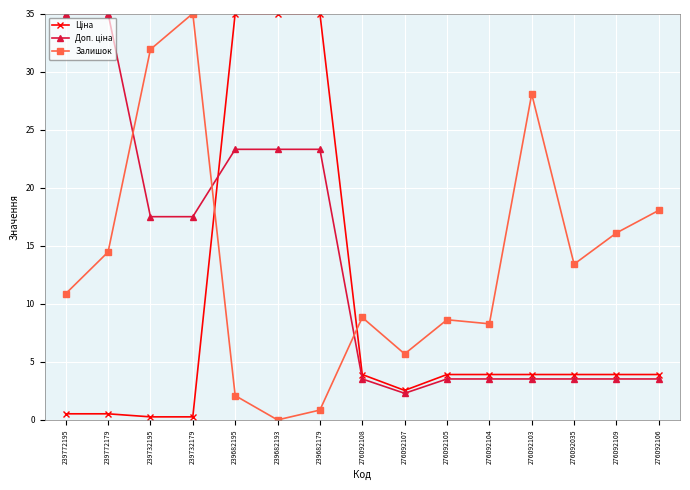

Is it true that Залишок equals 5.0 at 276092104?

False